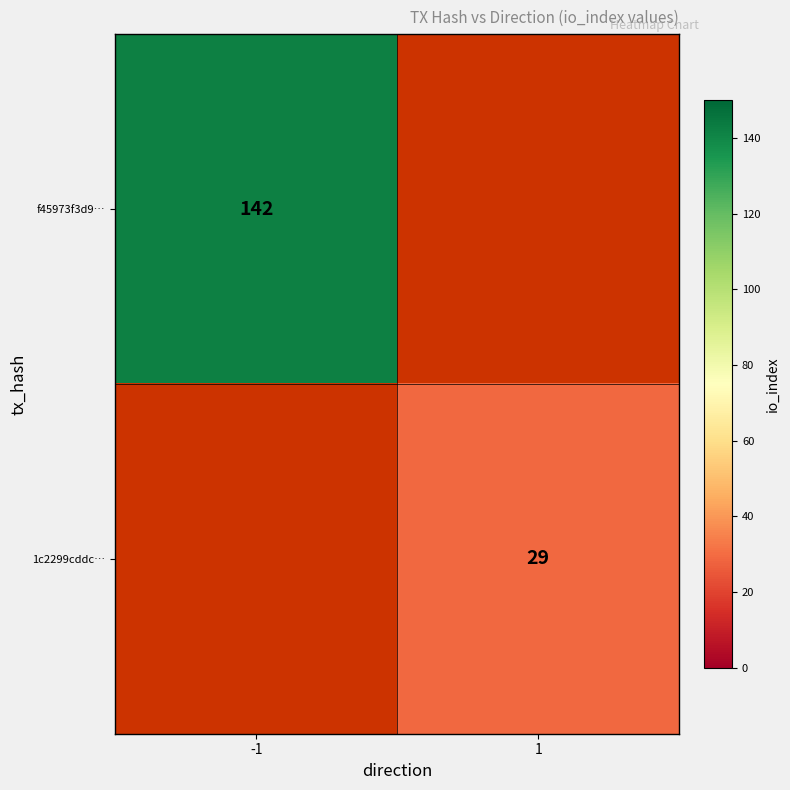

True or false: 1c2299cddc… has a value of 29 at 1.

True